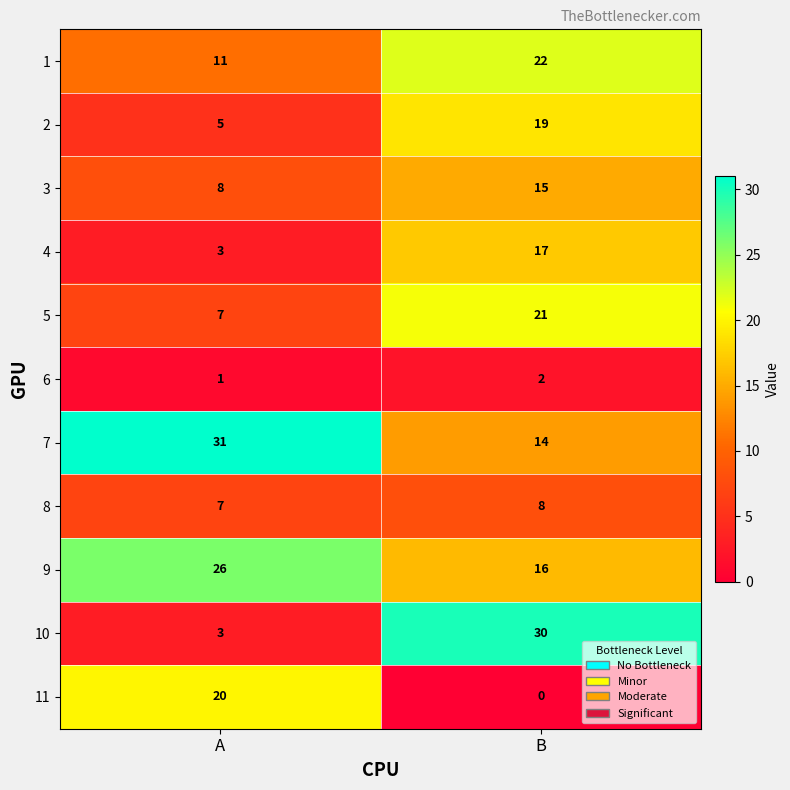

Where is 1 nearest to the value 16?

A